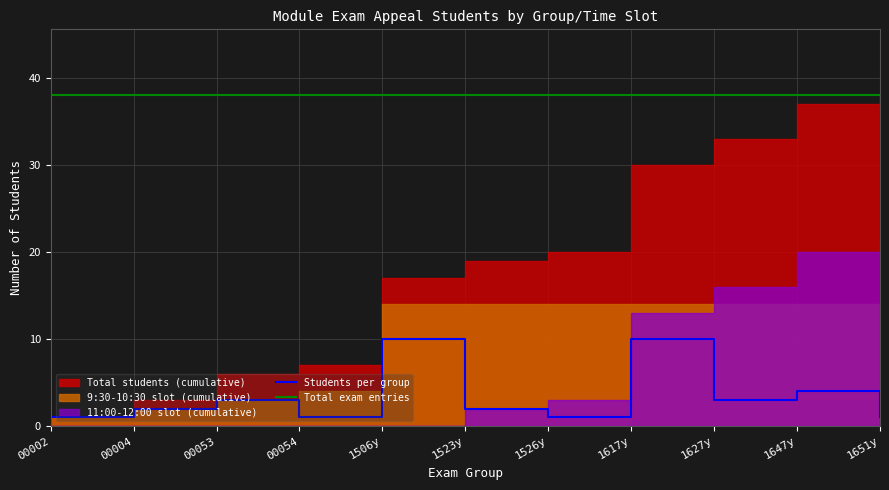

The value of Total exam entries at 1627y is 38. True or false?

True